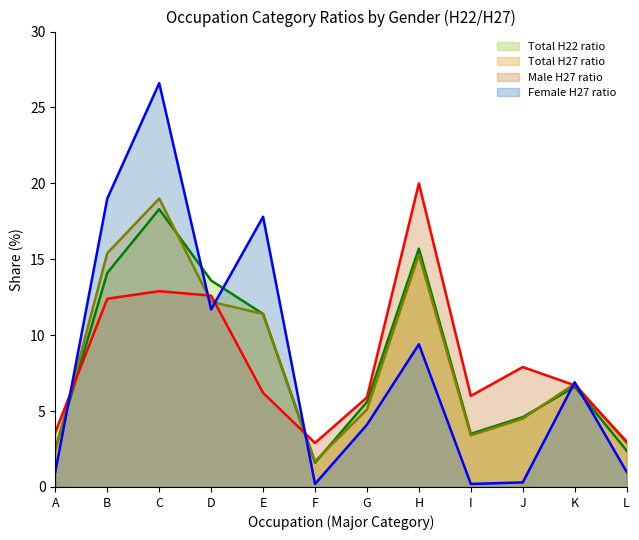

How many interior local valleys does the Total H22 ratio series have?

2